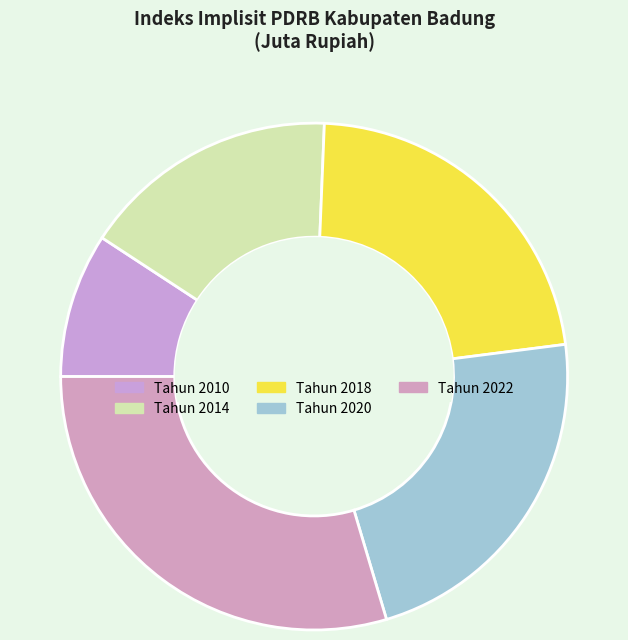

What is the smallest slice in the pie chart?

Tahun 2010